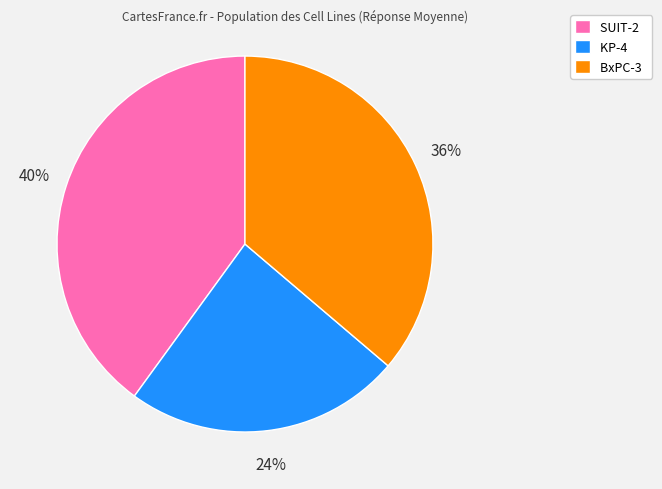

Combined, do KP-4 and BxPC-3 account for over 50%?

Yes